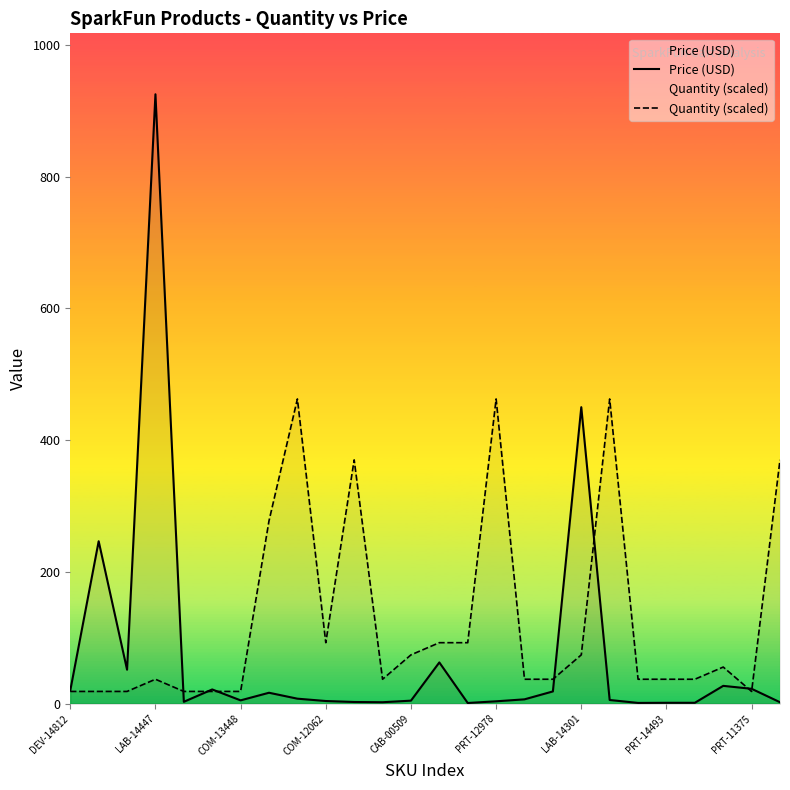

At which label does Price (USD) reach its peak?

LAB-14447